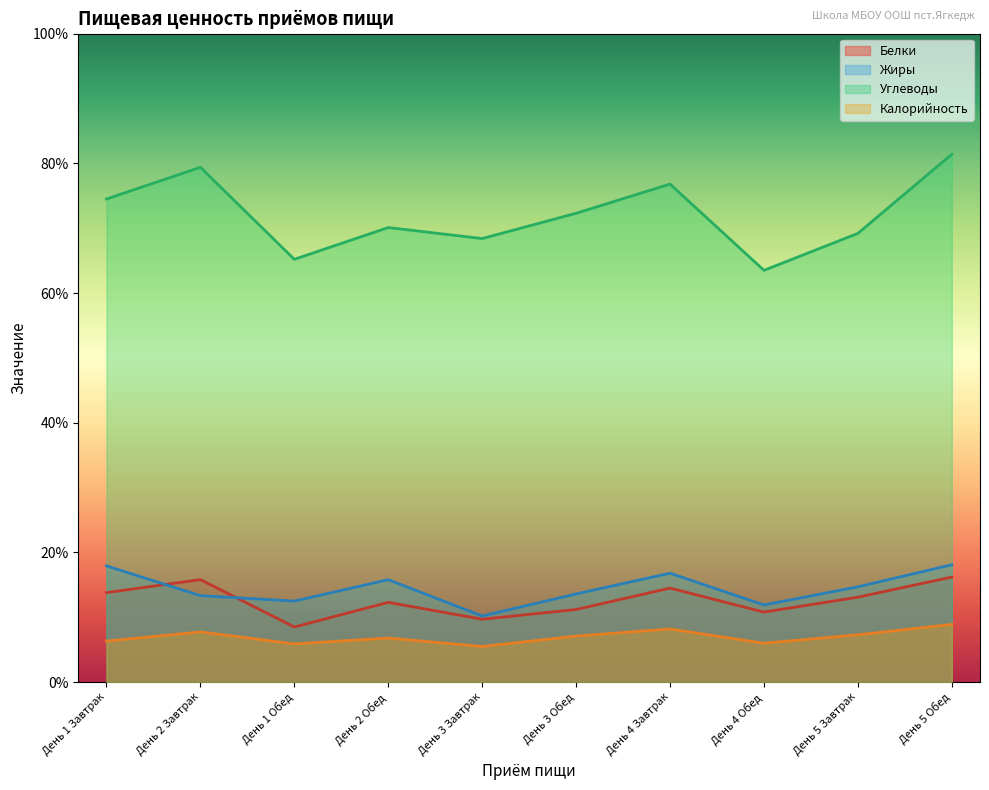

How many interior local peaks does the Углеводы series have?

3